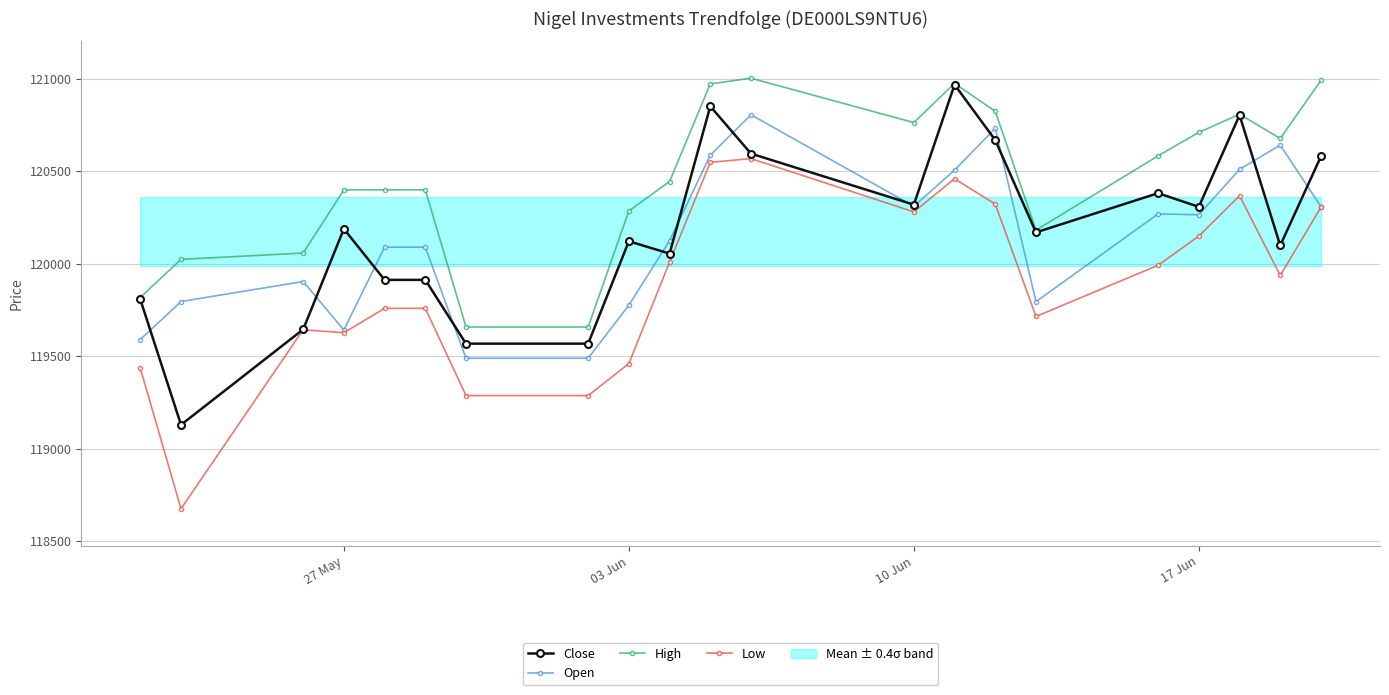

How many interior local peaks does the Low series have?

4